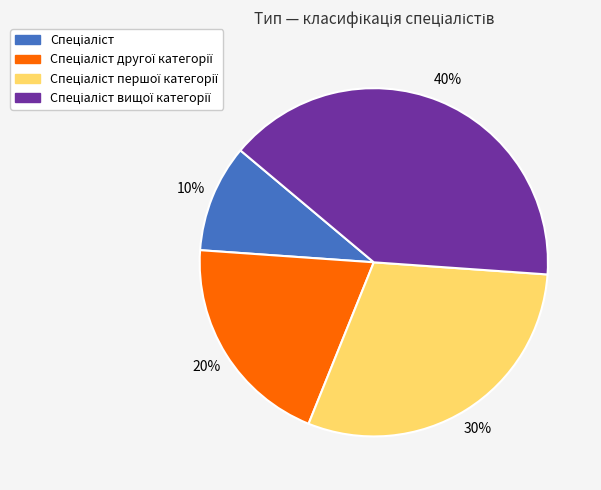

To the nearest percent, what is the average slice percentage?

25%